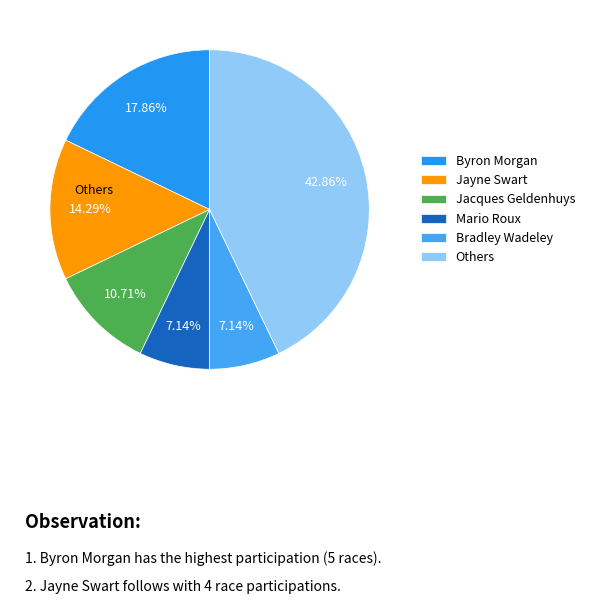

Which category has the biggest portion of the pie?

Others